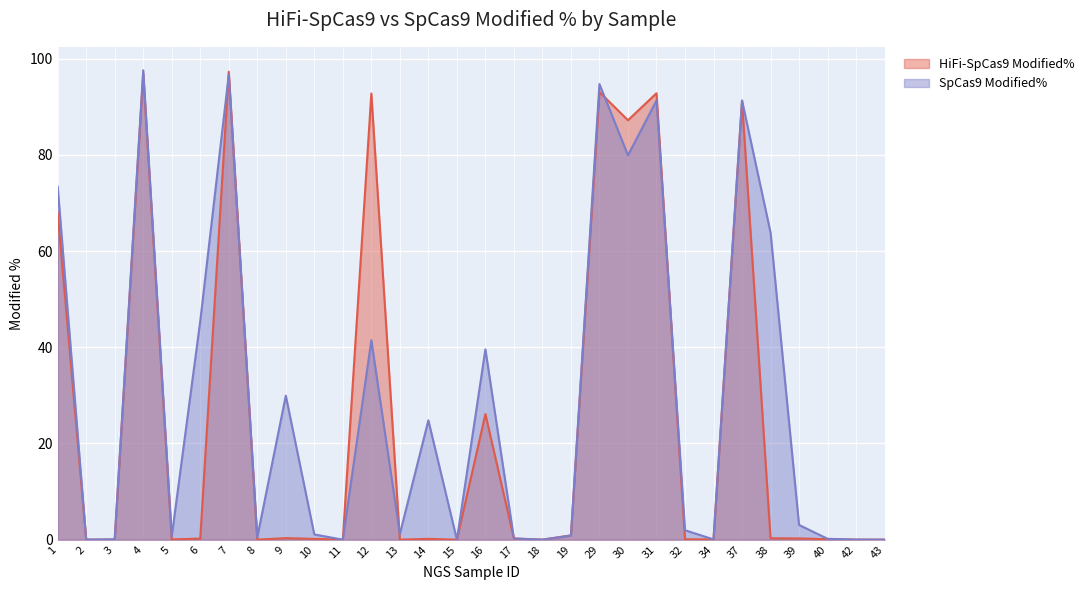

What is the maximum value shown in the chart?

97.6